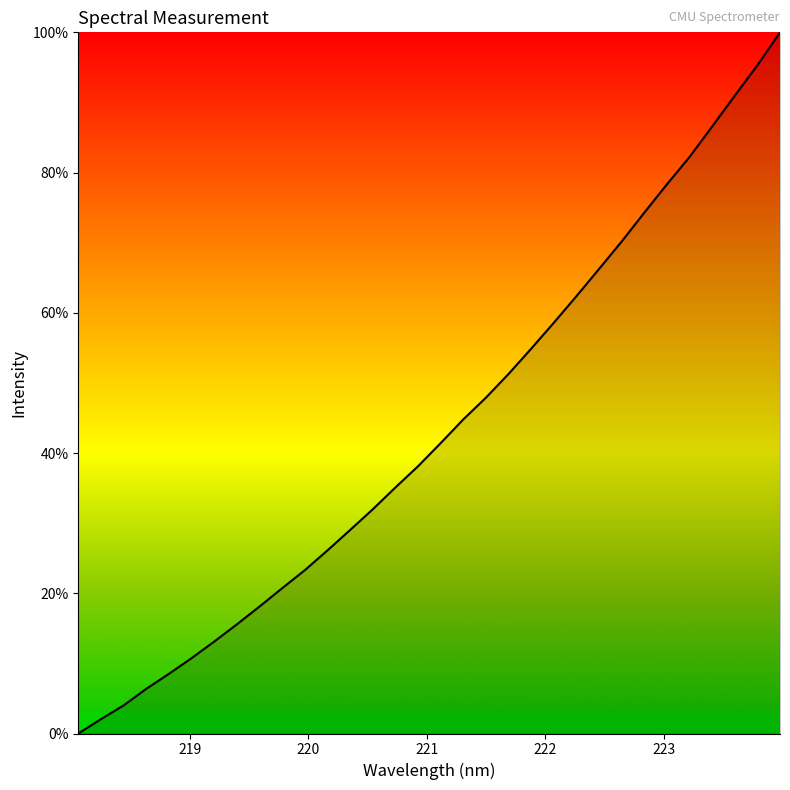

How many positive values are there?

31